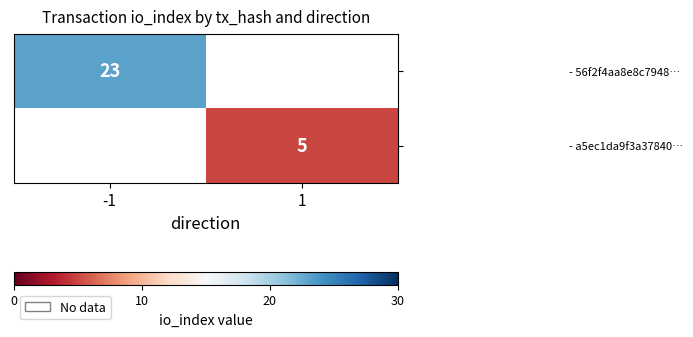

How many values in - 56f2f4aa8e8c7948… are above zero?

1